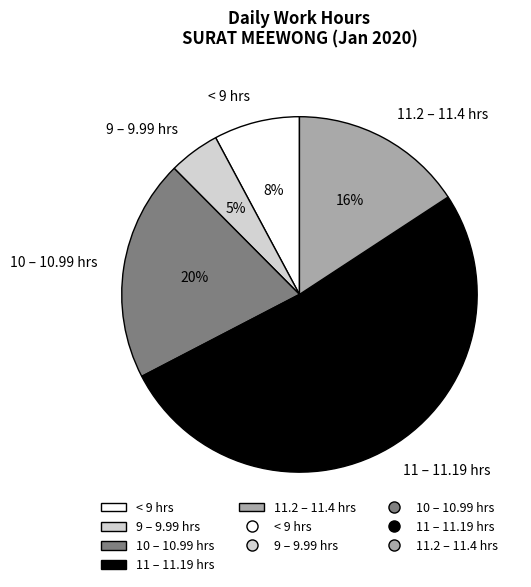

Combined, do < 9 hrs and 11.2 – 11.4 hrs account for over 50%?

No